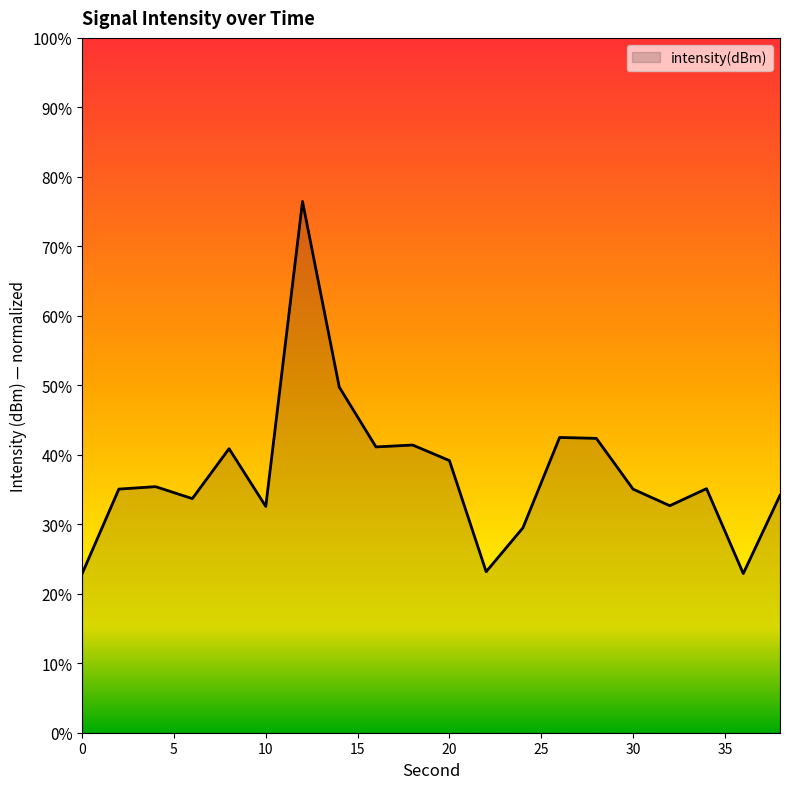

What is the smallest value displayed?

22.9